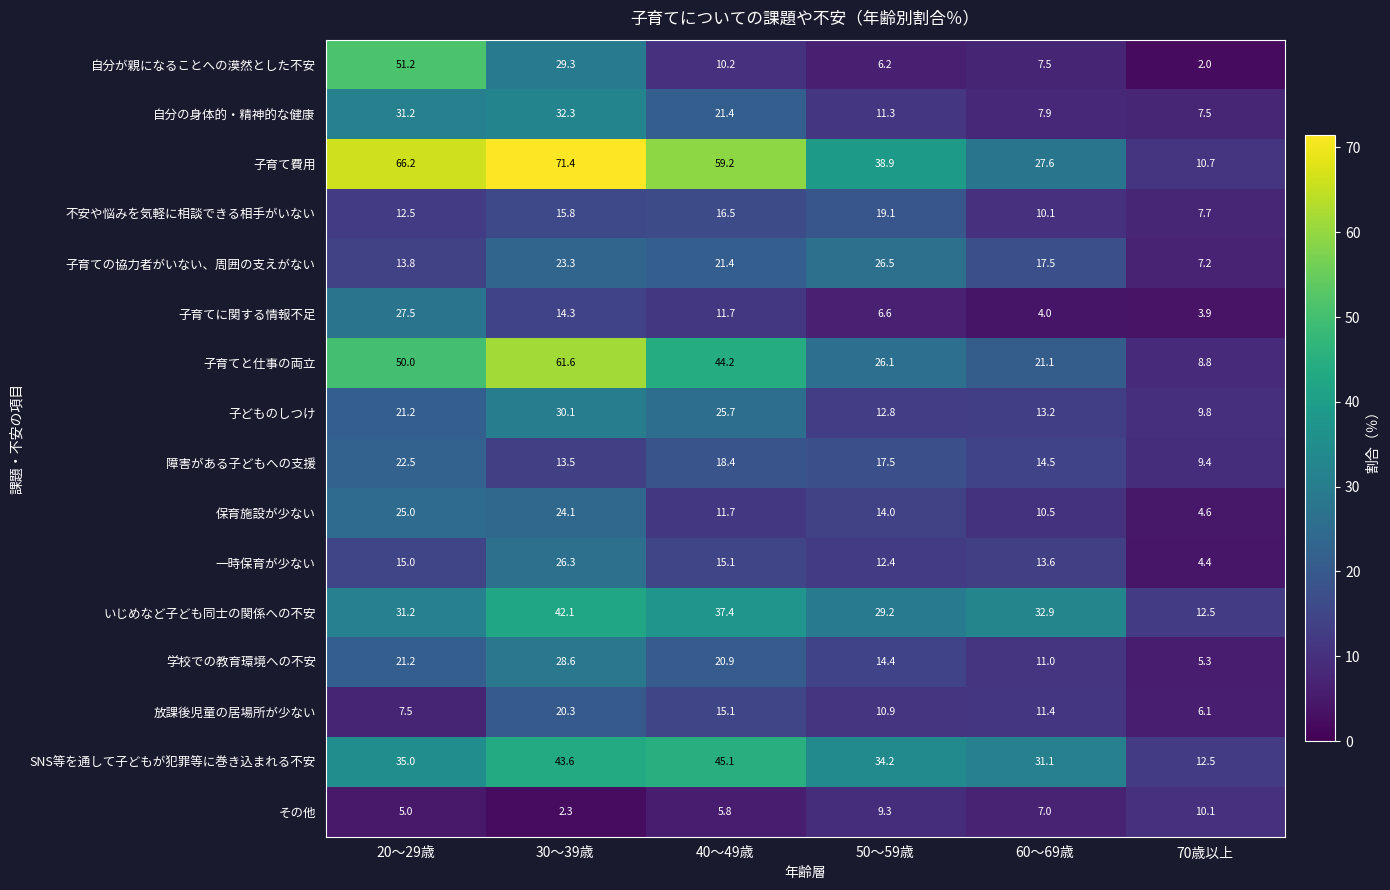

What is the minimum value for いじめなど子ども同士の関係への不安?

12.5